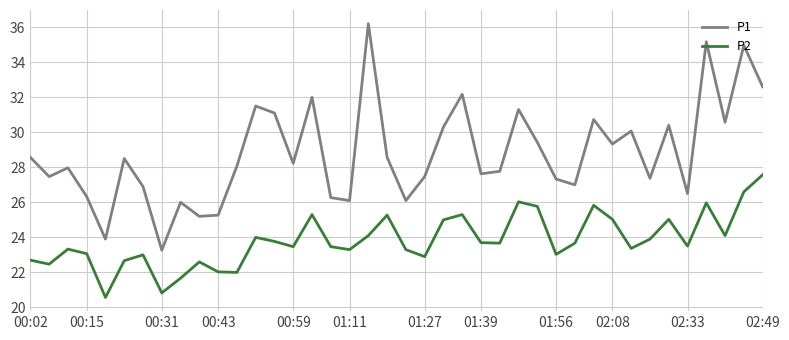

What is the greatest value displayed?

36.2